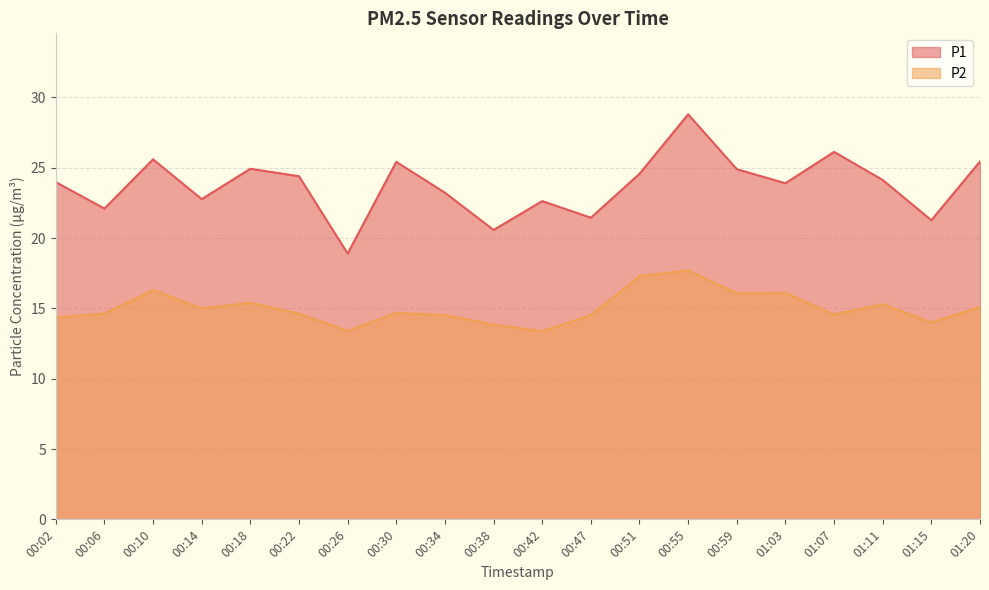

The value of P1 at 01:03 is 23.9. True or false?

True